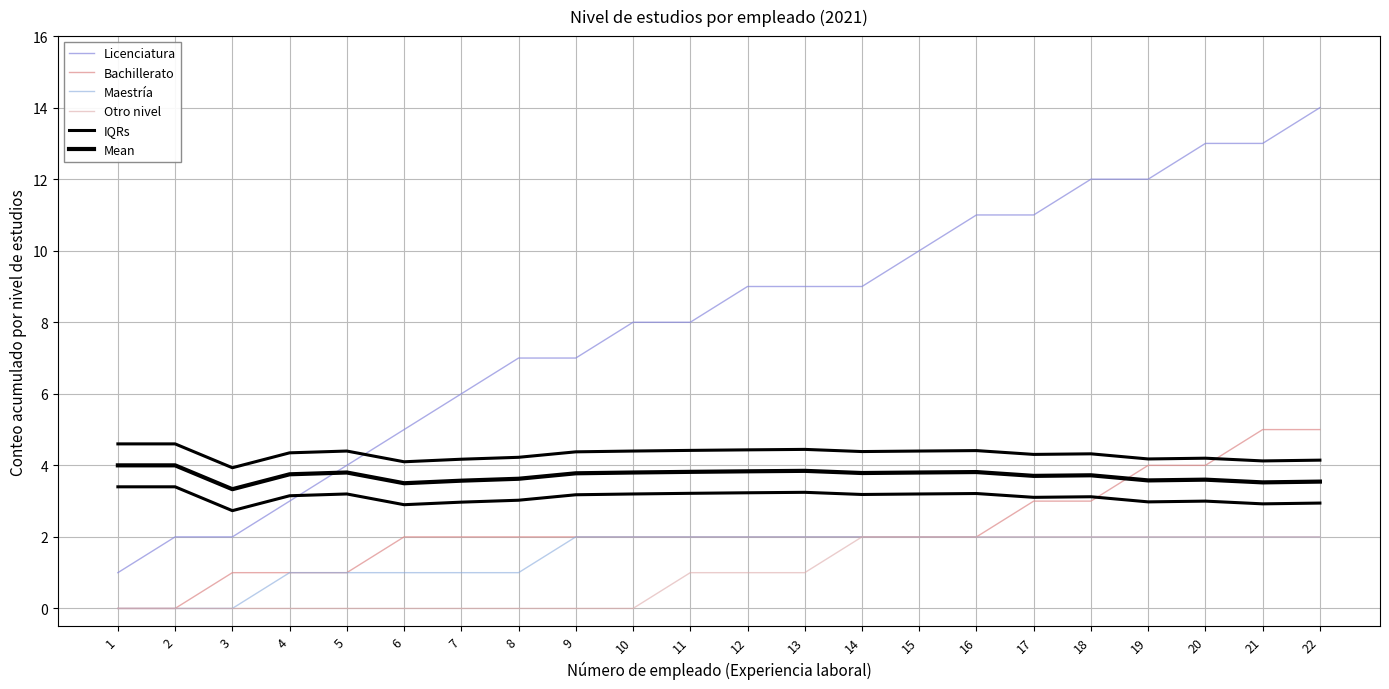

Where is Bachillerato nearest to the value 2?

6